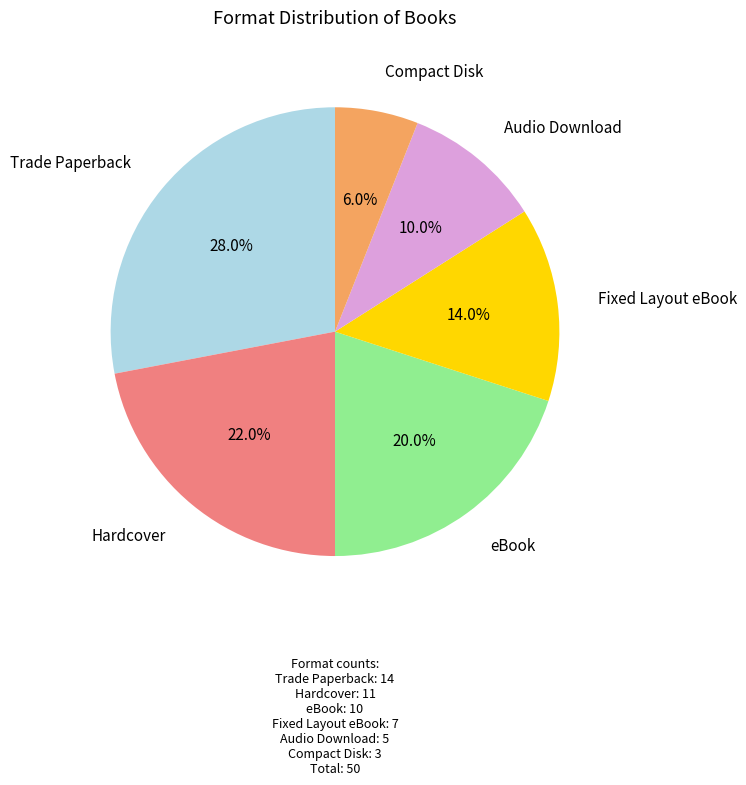

Does any single category account for the majority?

No